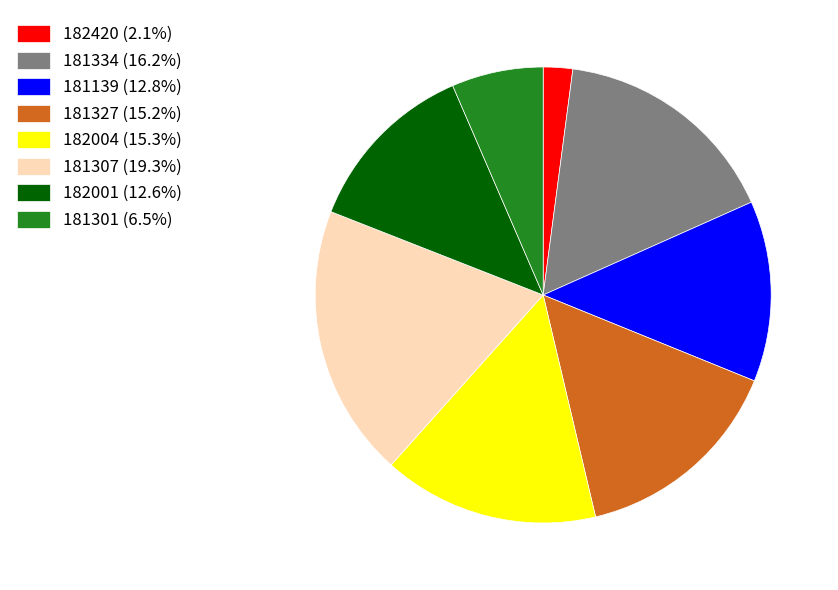

Is 181327 the majority of the pie?

No